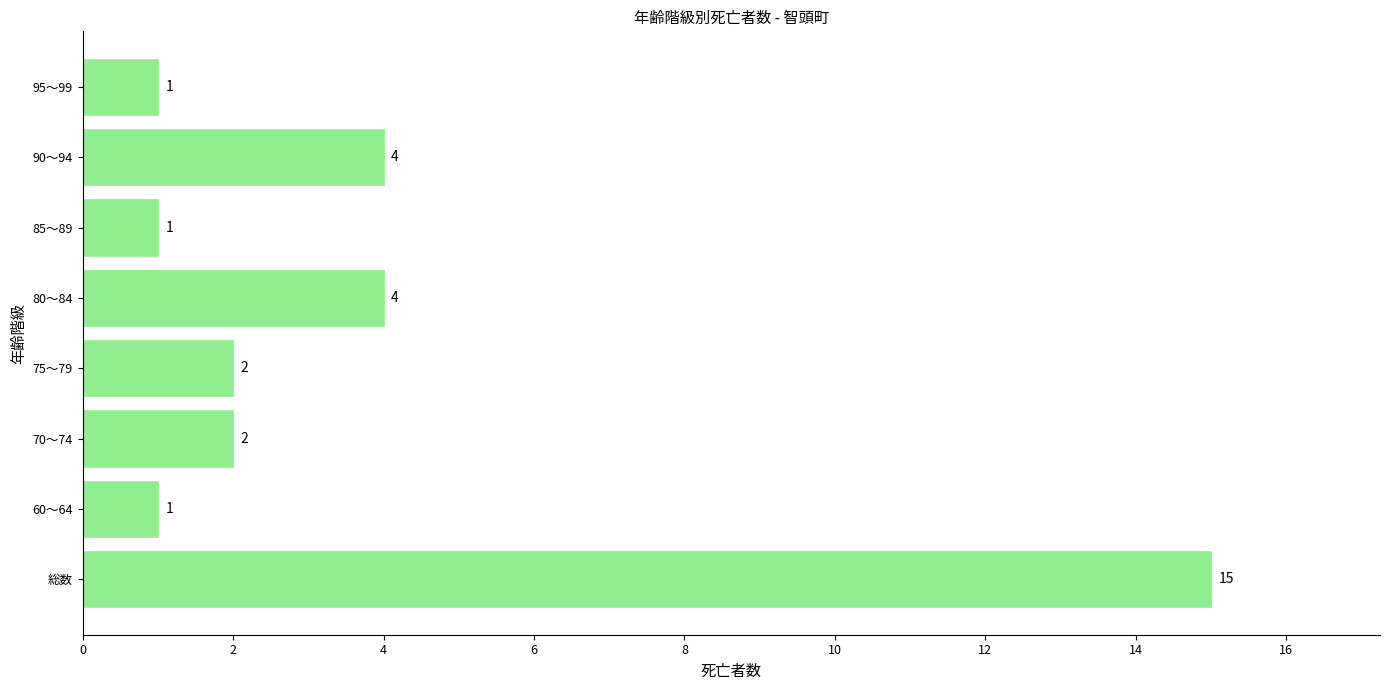

What is the sum of all values?

30